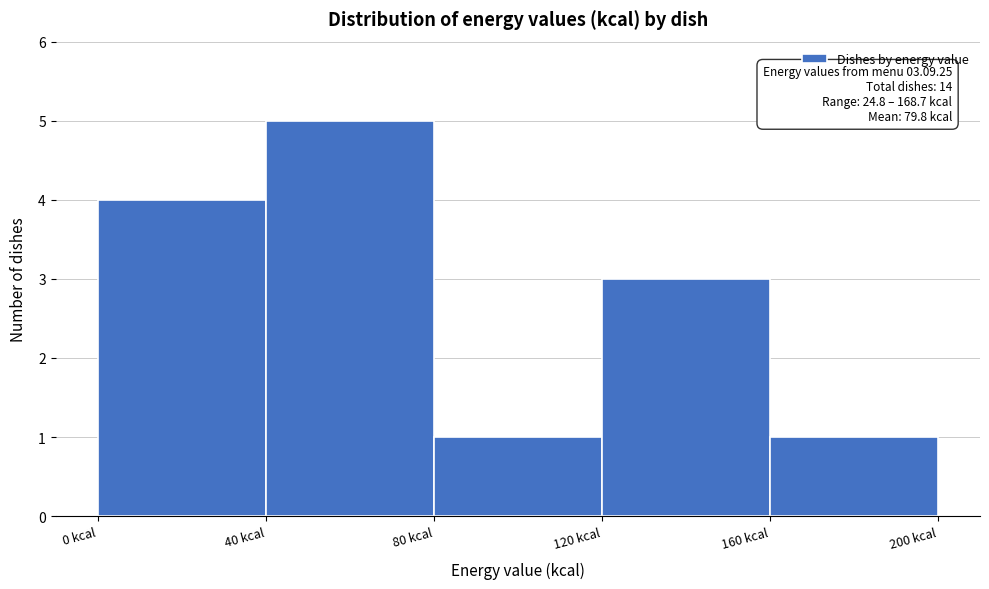

Over which range of the x-axis is the bar tallest?

40 to 80